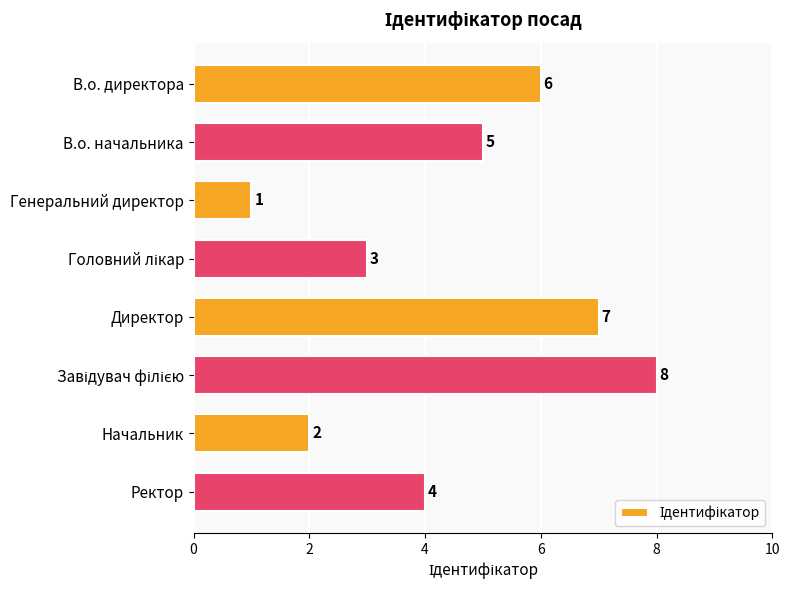

How many series are shown in this chart?

1